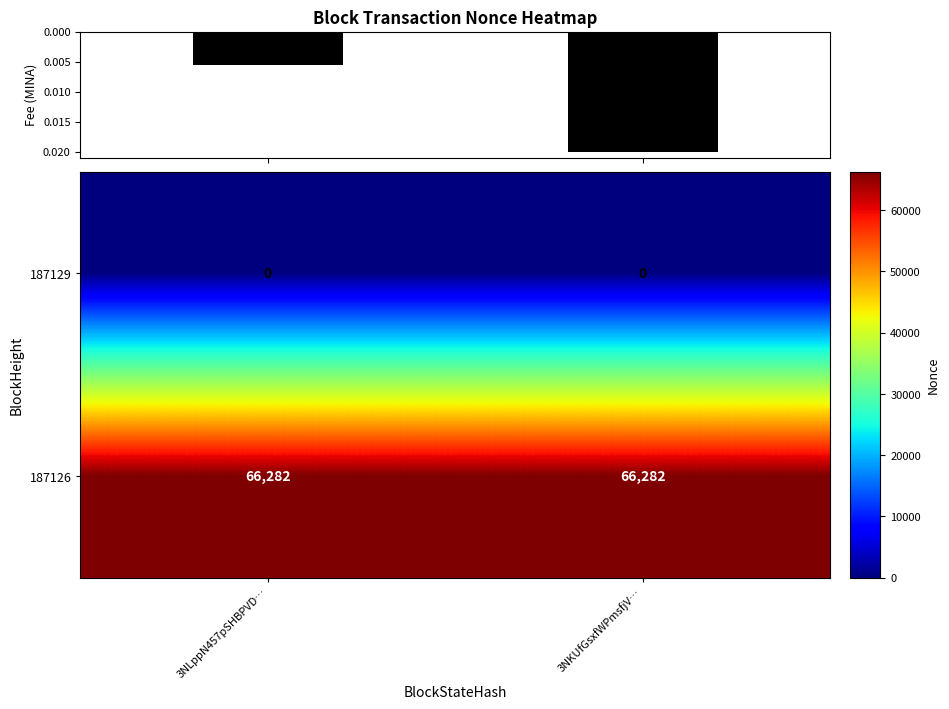

What is the total value across all series at 3NKUfGsxfWPmsfjV…?

66282